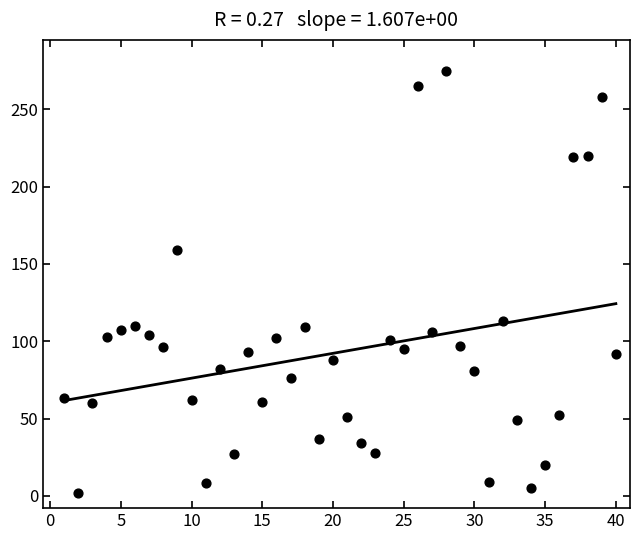

What is the range of X values (max minus min)?

39